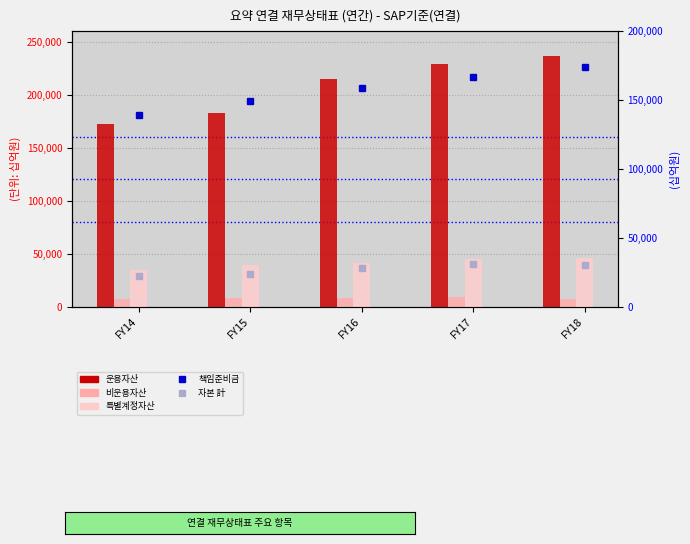

What are all the series names shown in the legend?

운용자산, 비운용자산, 특별계정자산, 책임준비금, 자본 計